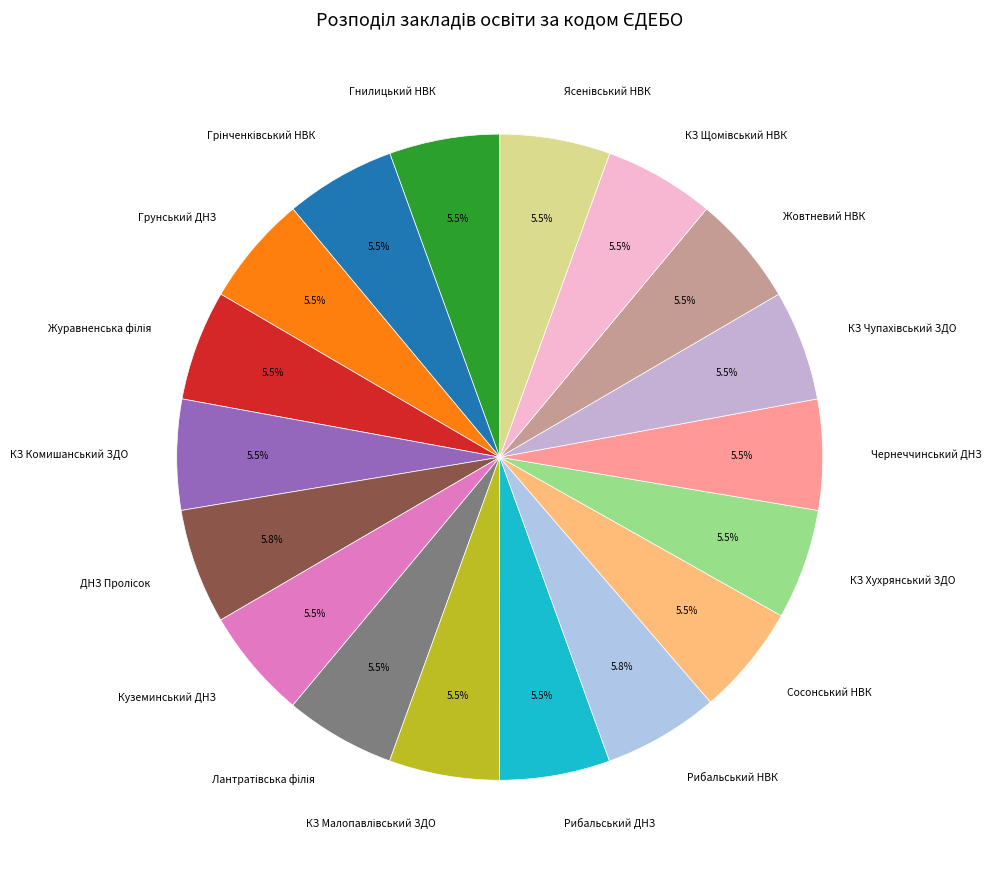

Do Рибальський НВК and Куземинський ДНЗ together represent more than half of the pie?

No